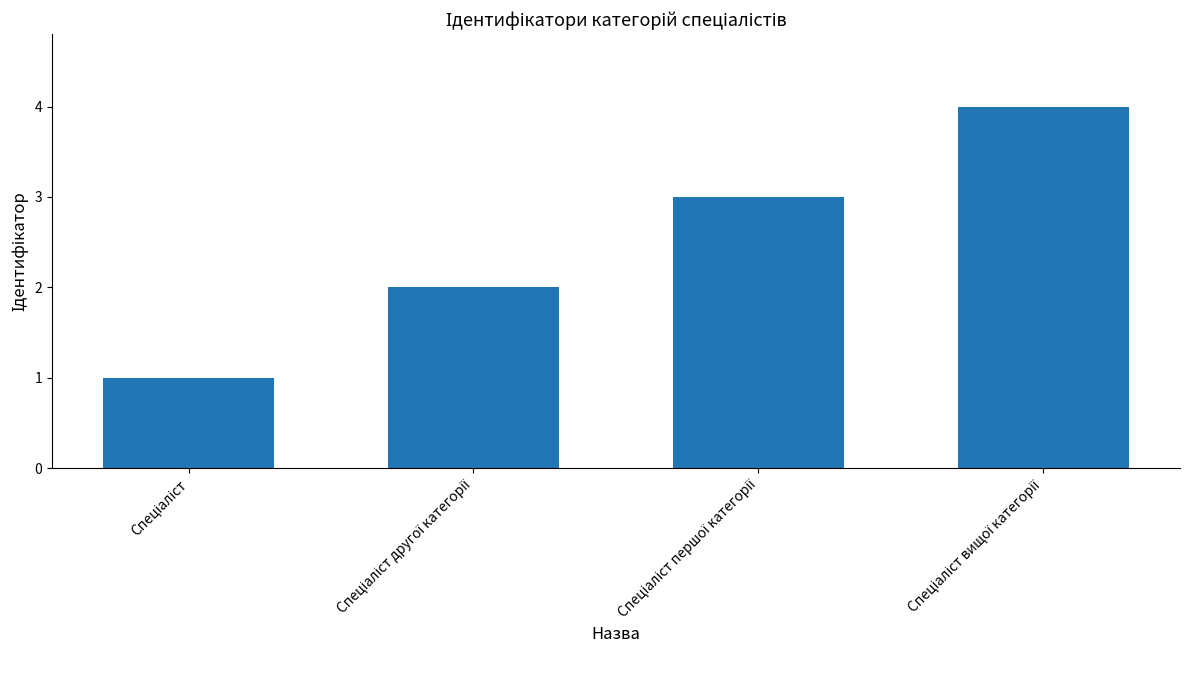

What is the maximum value shown in the chart?

4